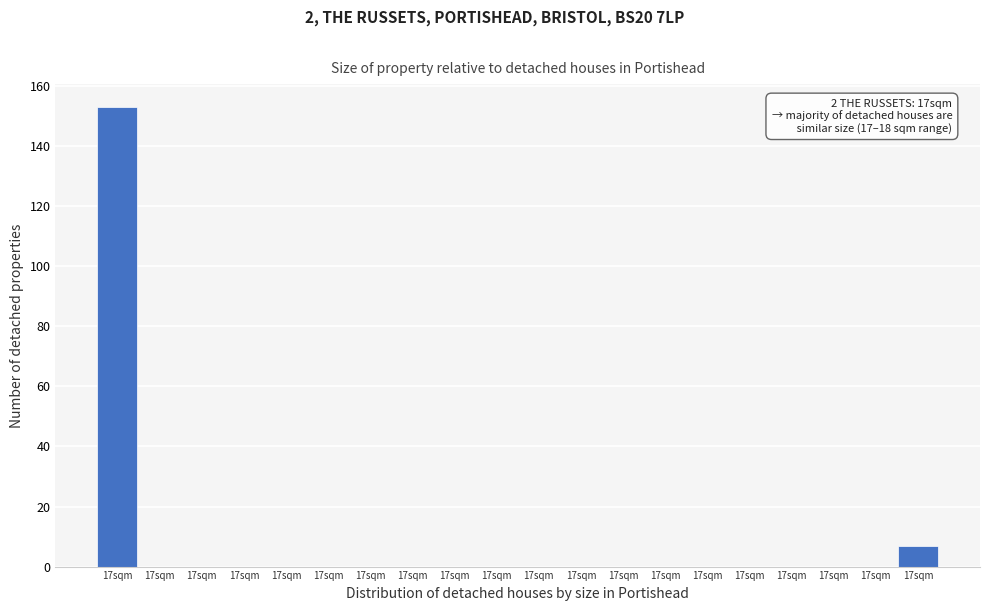

How many series are shown in this chart?

1